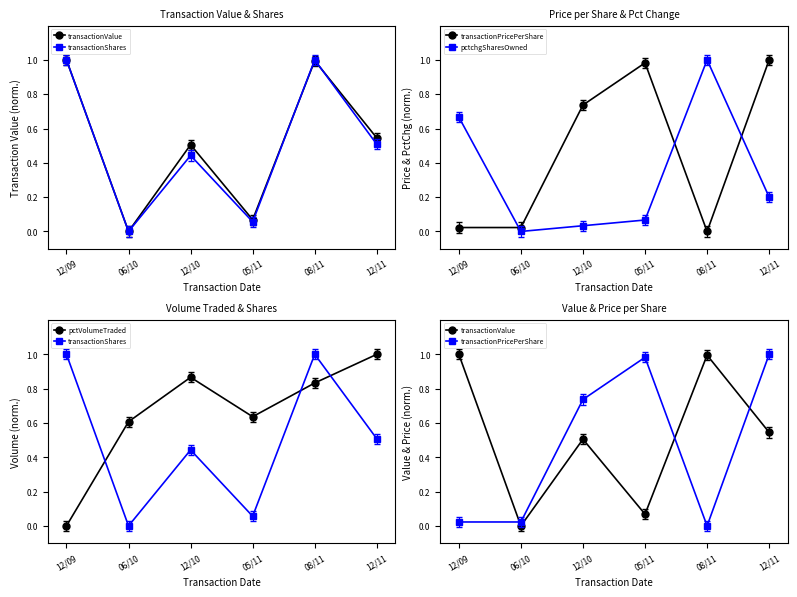

Where is the first local minimum for pctVolumeTraded?

05/11